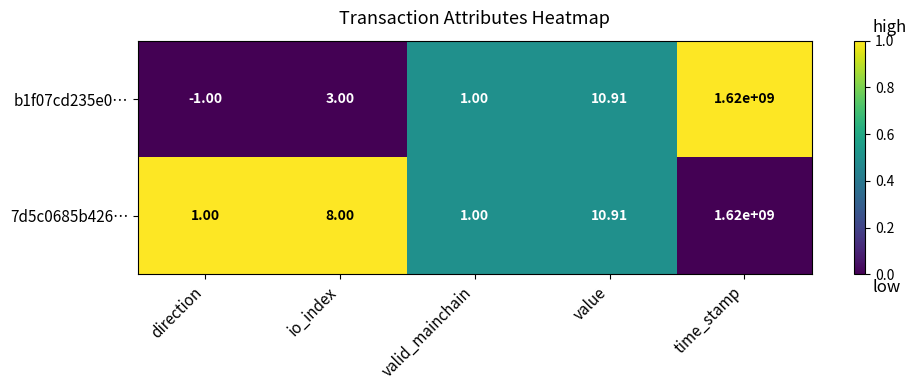

At which category is the sum across all series the highest?

time_stamp